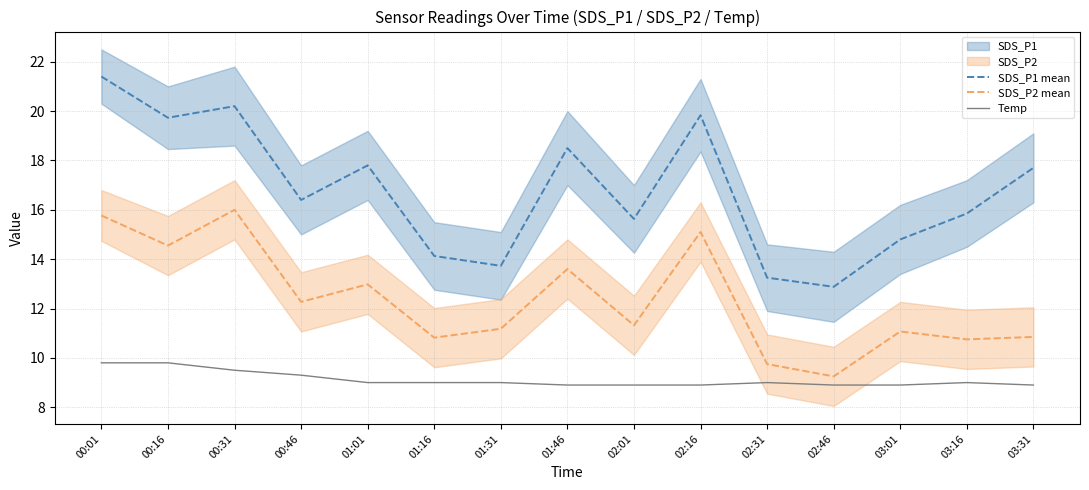

What is the difference between the highest and lowest values at 03:31?

8.8